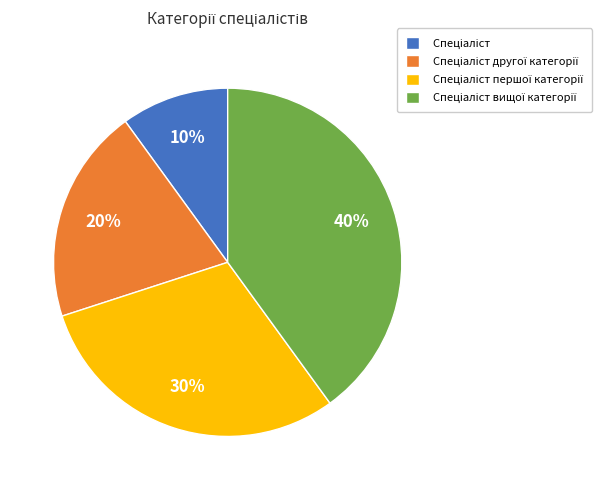

Is there a majority slice in this chart?

No